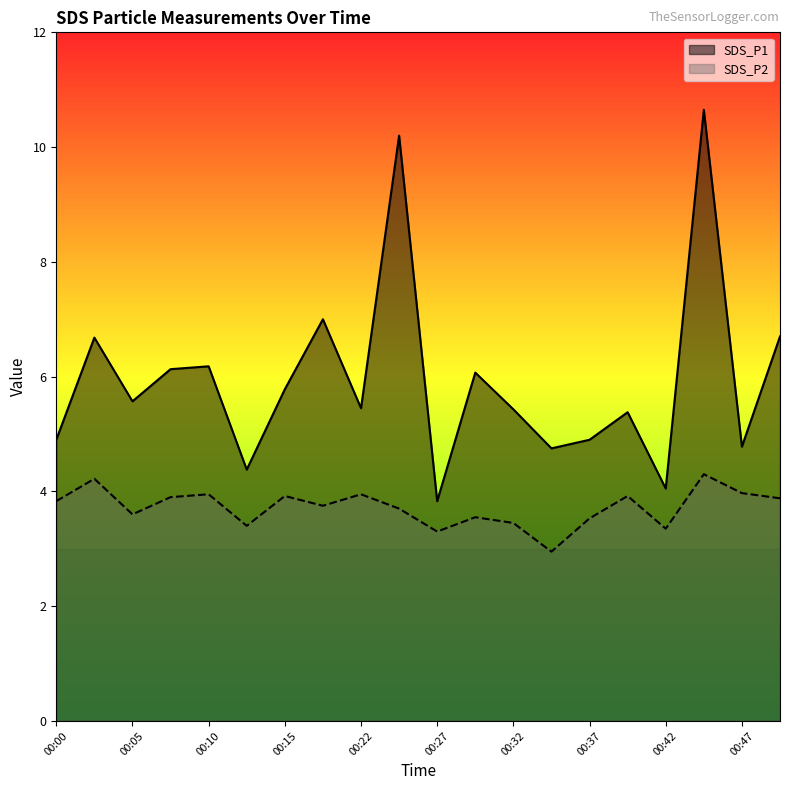

The SDS_P1 series shows 3.2 at 00:39. True or false?

False